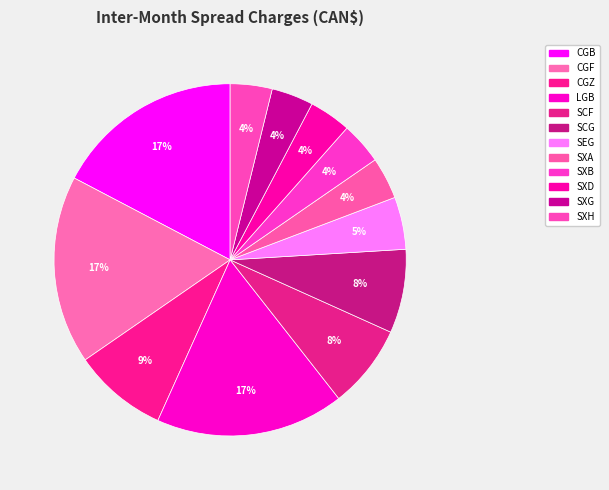

Which category has the biggest portion of the pie?

CGB